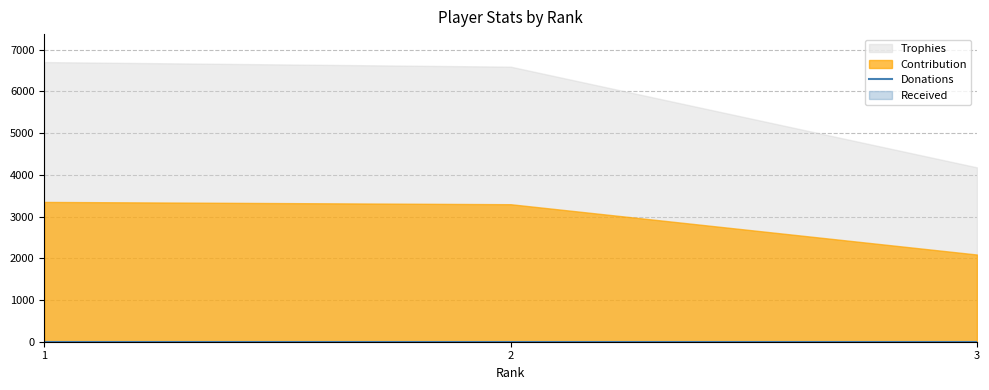

The value of Contribution at 2 is 4791. True or false?

False